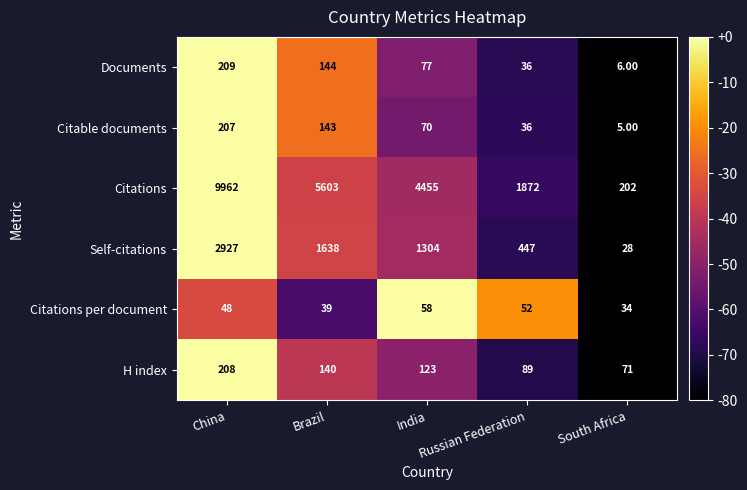

Count the number of data series in this chart.

6